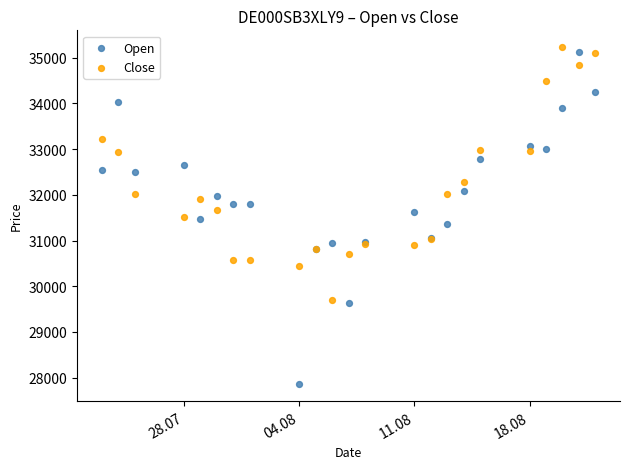

What are all the series names shown in the legend?

Open, Close